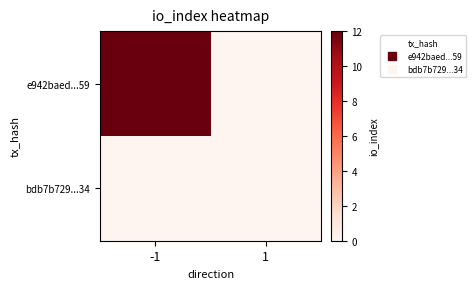

List the series in order of their overall mean, highest first.

e942baed...59, bdb7b729...34